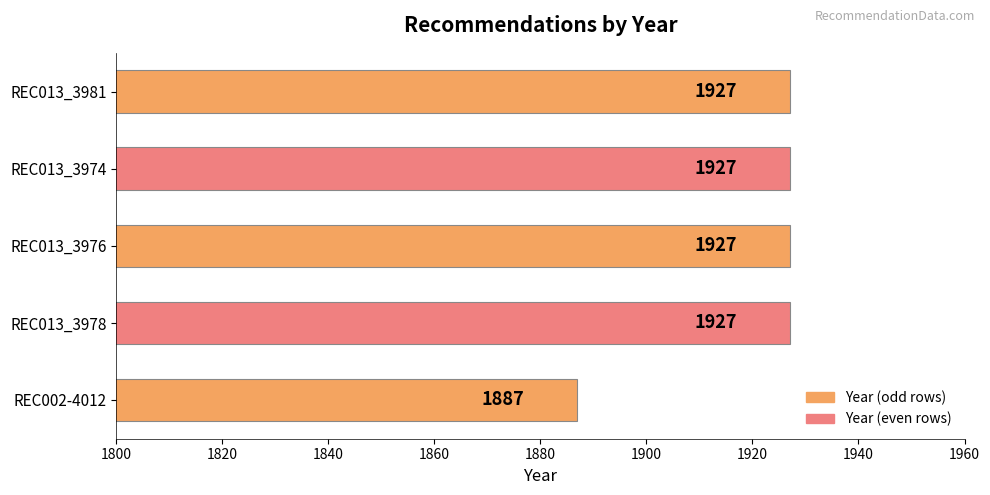

Reading bottom to top, list all the values displayed in this chart.

REC002-4012=1887	REC013_3978=1927	REC013_3976=1927	REC013_3974=1927	REC013_3981=1927